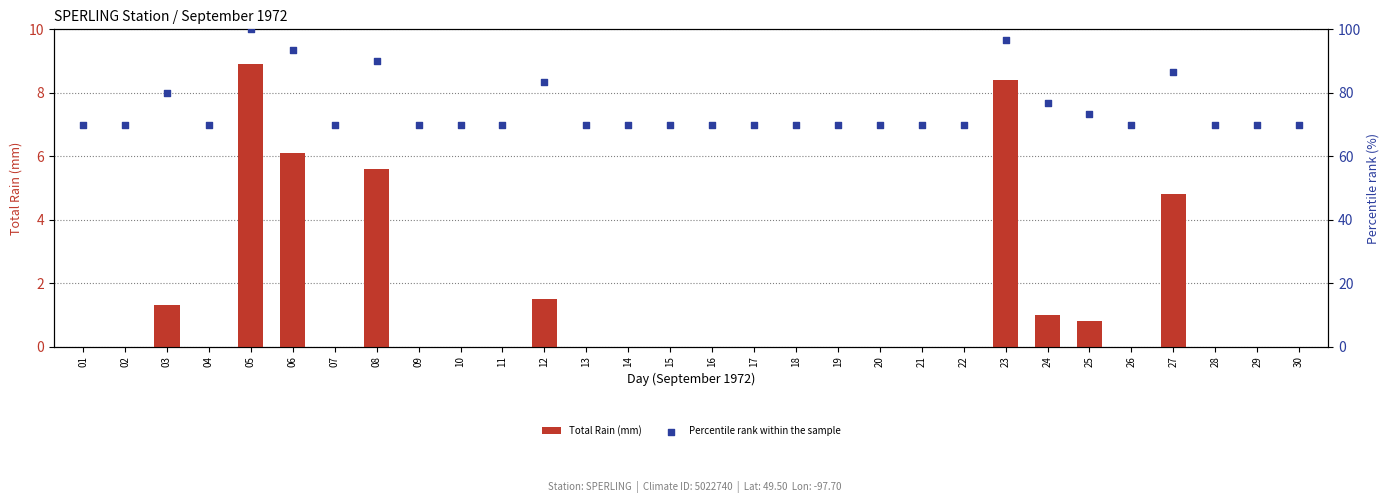

Which series contains the lowest Y value?

Total Rain (mm)